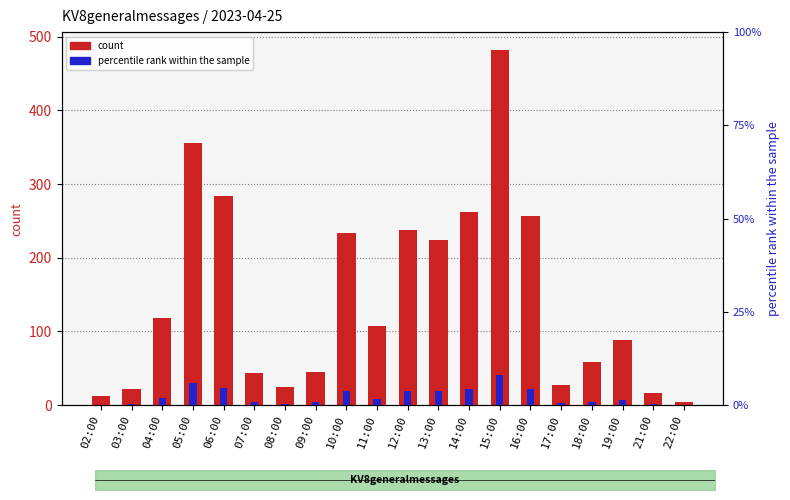

Is the value of percentile rank within the sample at 10:00 greater than the value of count at 15:00?

No